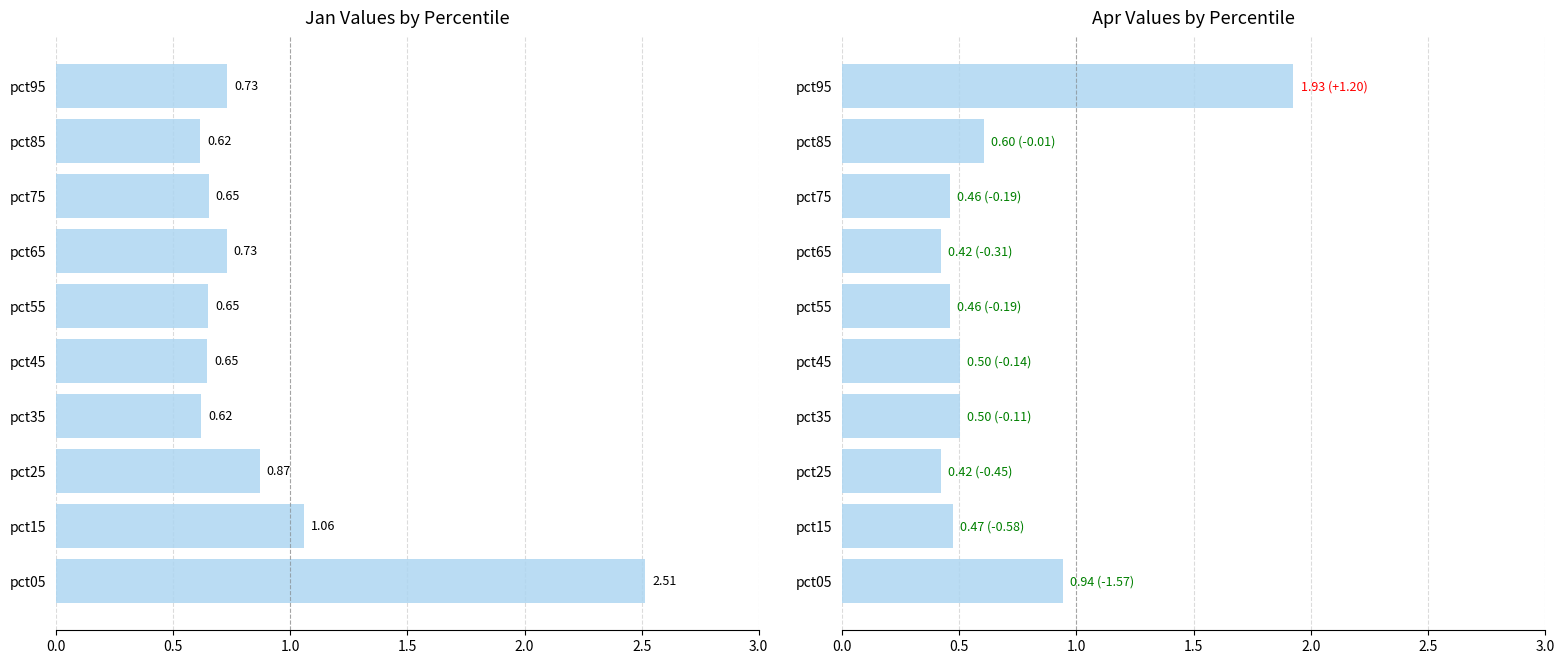

What is the highest value of the Apr series?

1.9